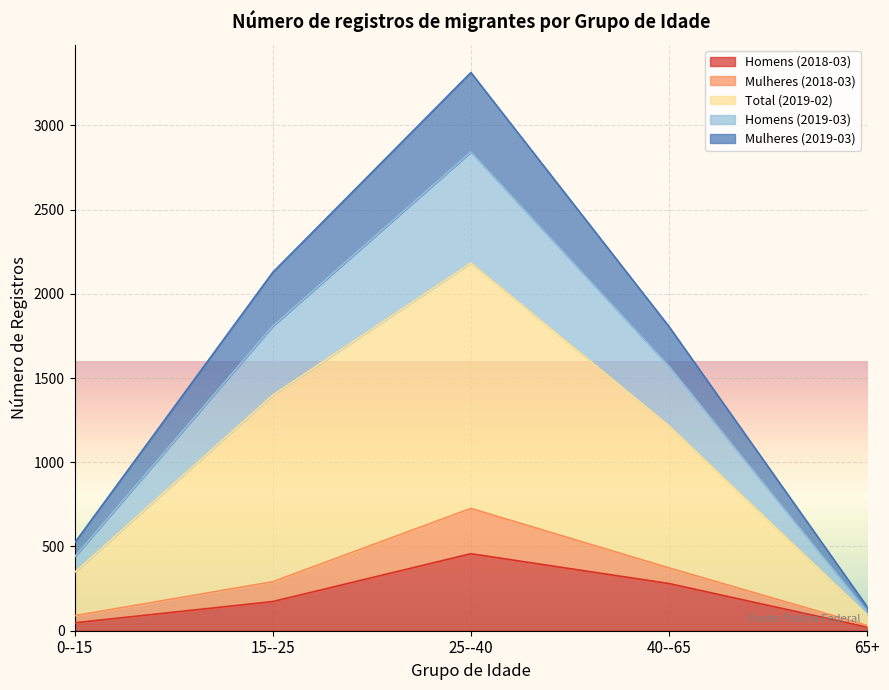

The Homens (2019-03) series shows 2842 at 25--40. True or false?

True